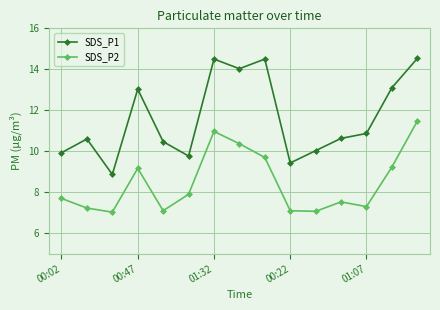

What is the greatest value displayed?

14.5